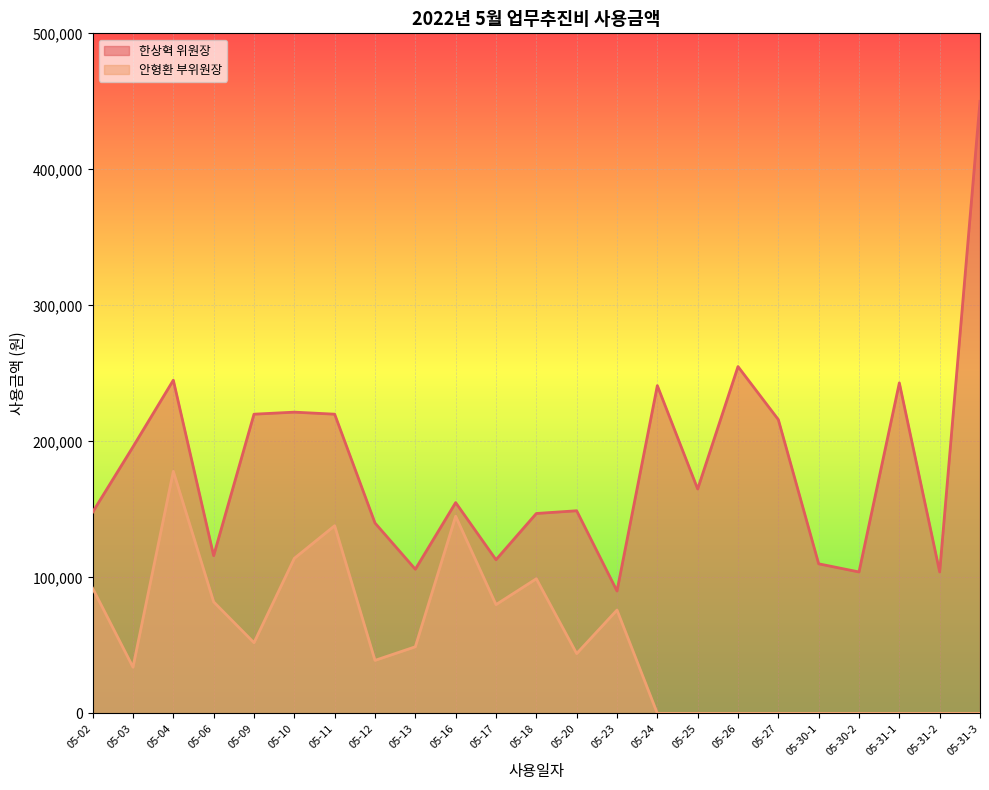

What is the spread (max minus min) of values at 05-12?

101000